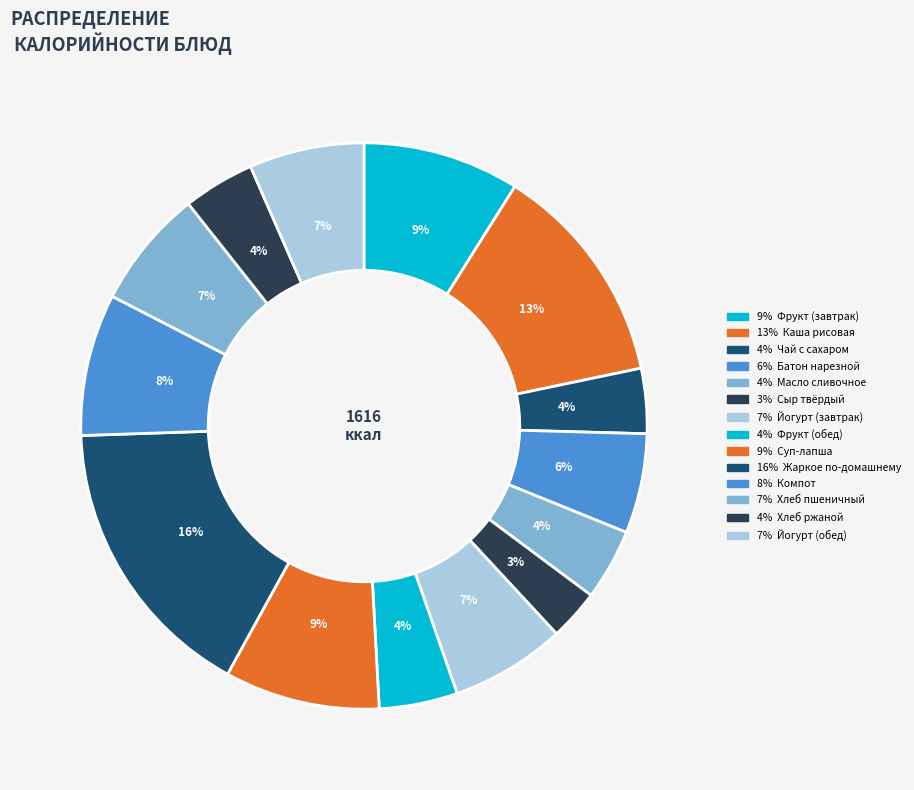

Count the number of slices in the pie.

14